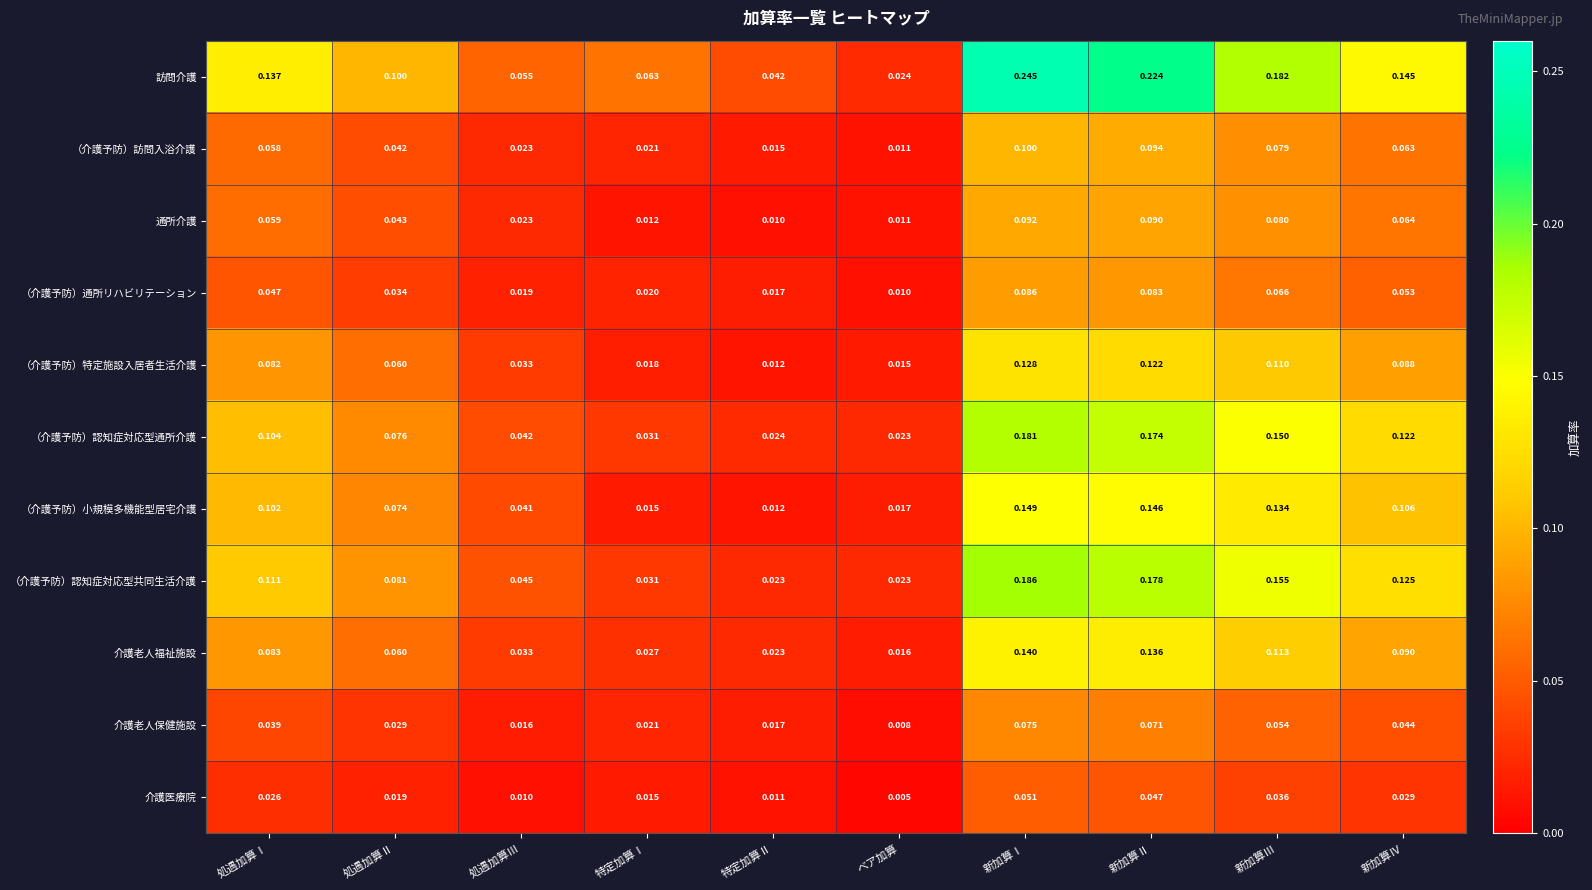

What is the total value across all series at 処遇加算Ⅲ?

0.3